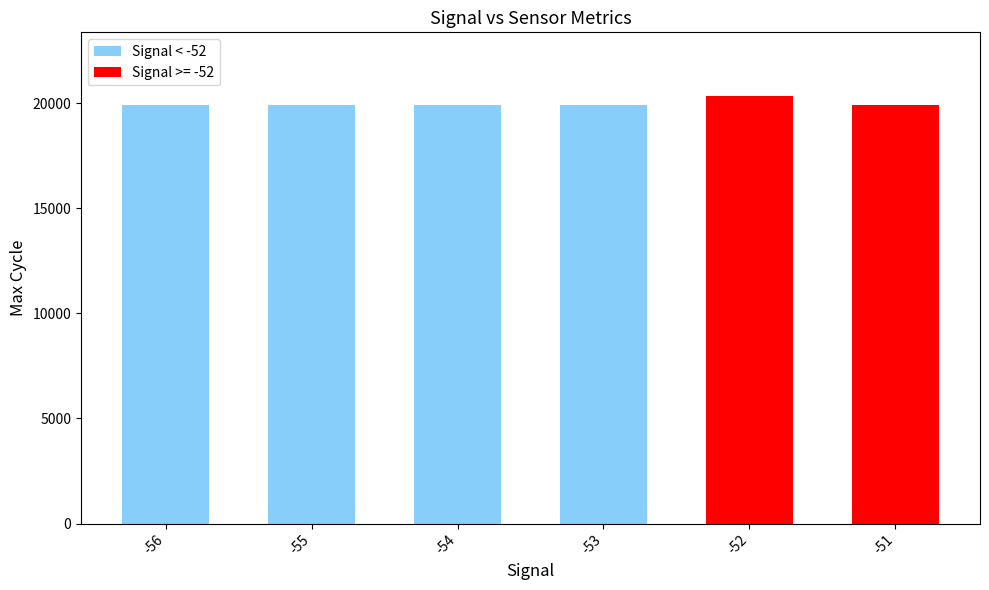

Does the chart contain stacked bars?

No